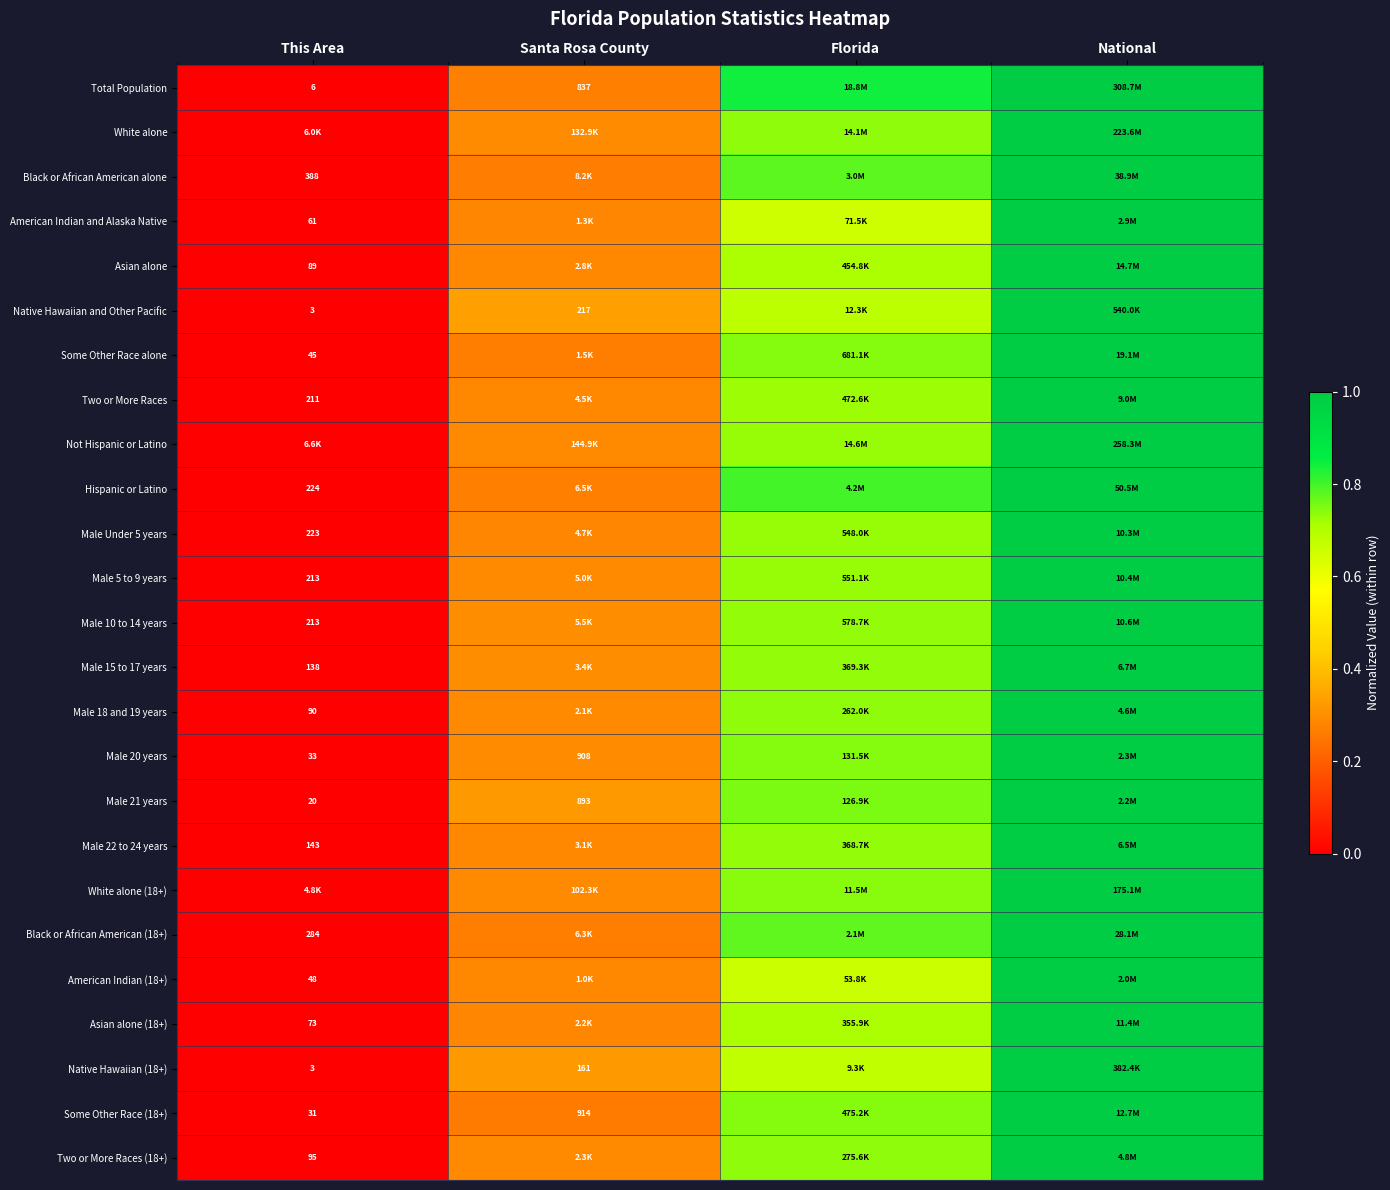

At which category does the chart reach its minimum across all series?

This Area